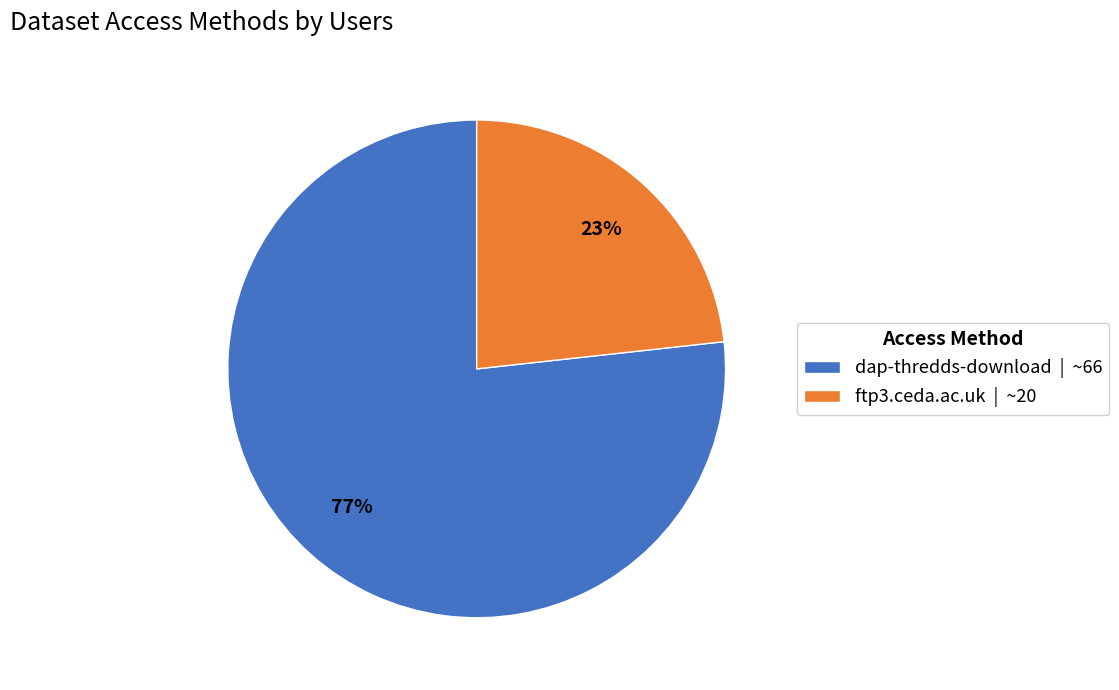

To the nearest percent, what is the combined percentage of dap-thredds-download and ftp3.ceda.ac.uk?

100%